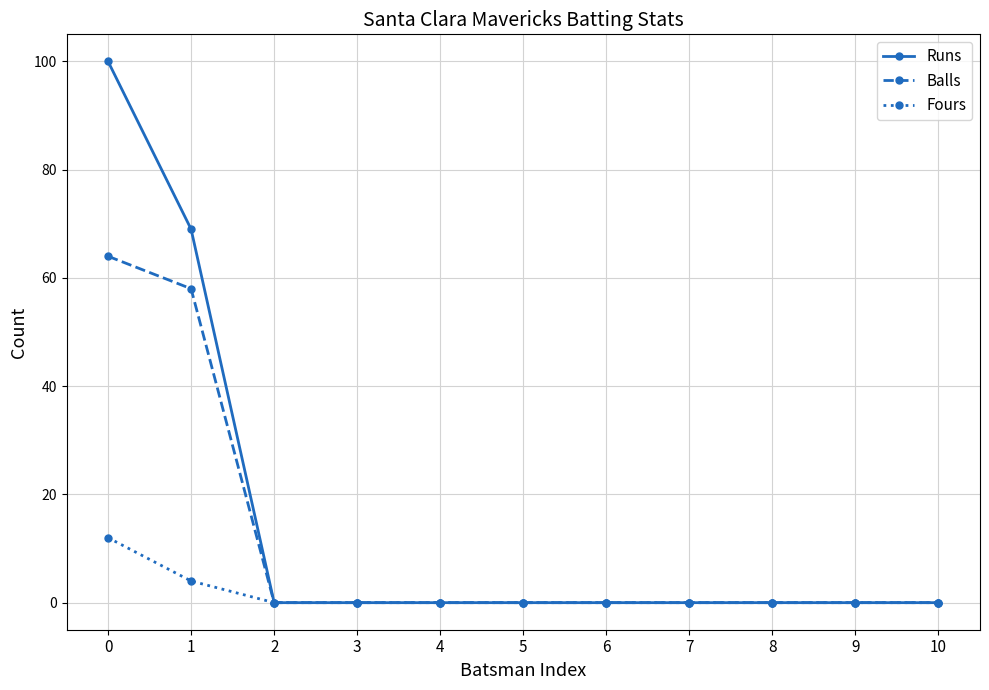

Does the chart display data point markers on the line(s)?

Yes